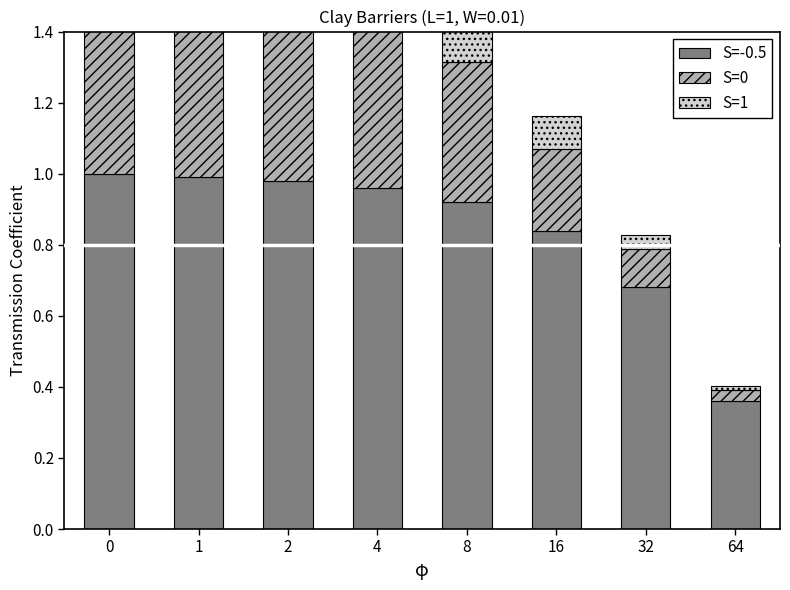

Where is S=0 nearest to the value 0?

64